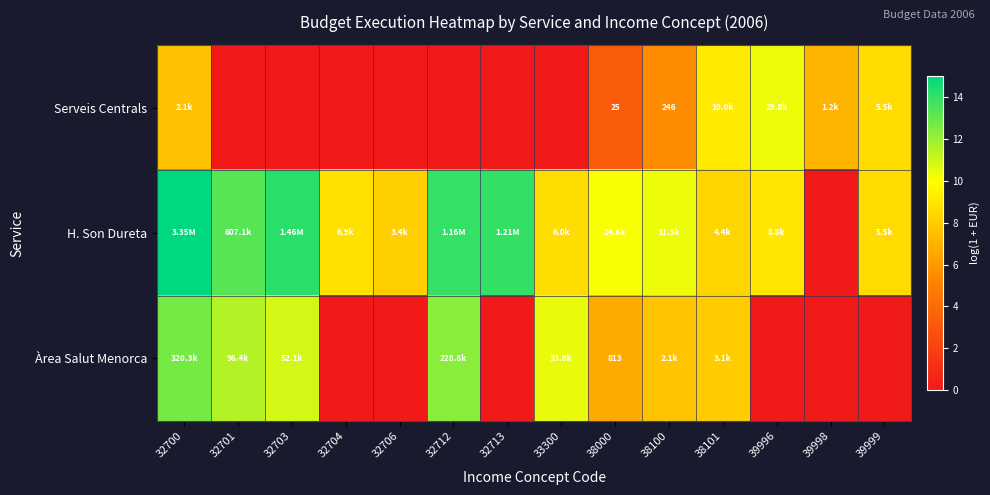

At which label does H. Son Dureta reach its peak?

32700